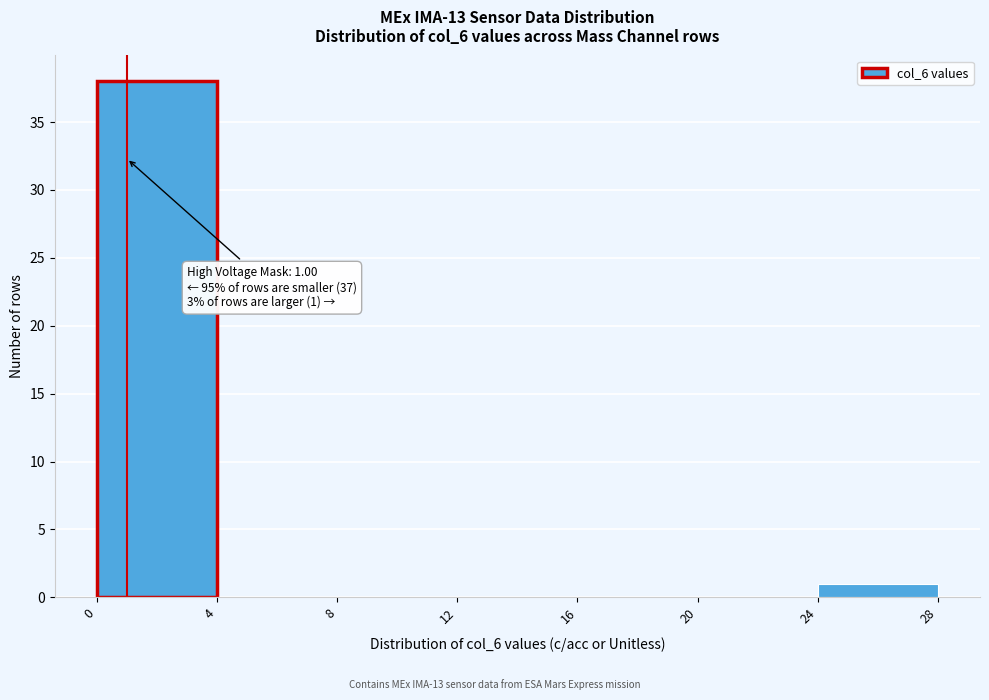

Over which range of the x-axis is the bar tallest?

0 to 4